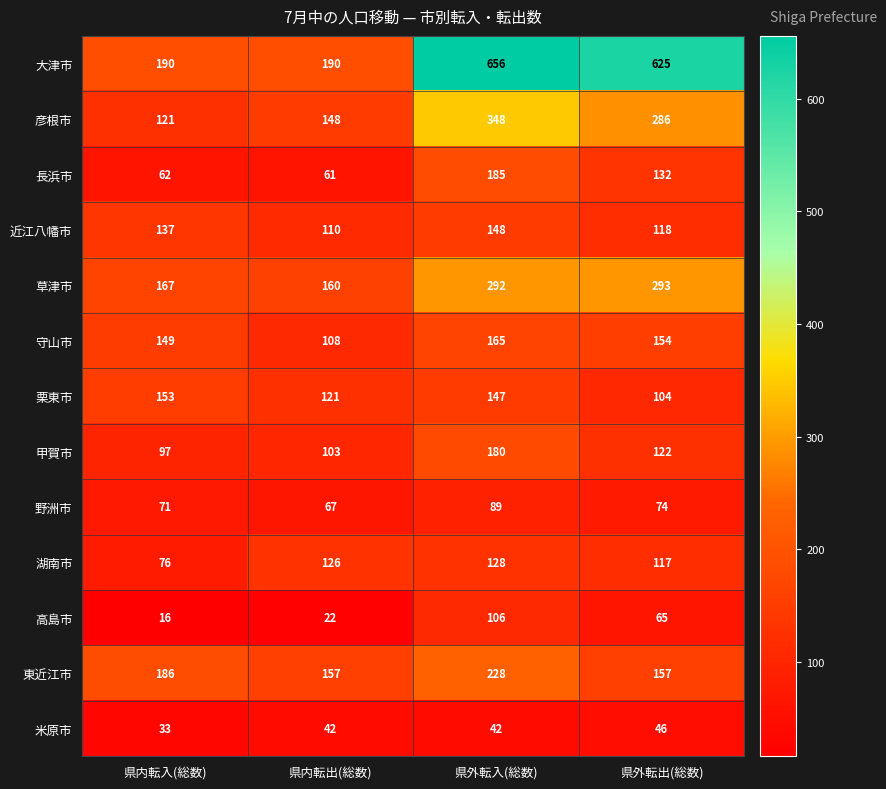

What is the difference between the highest and lowest values at 県外転入(総数)?

614